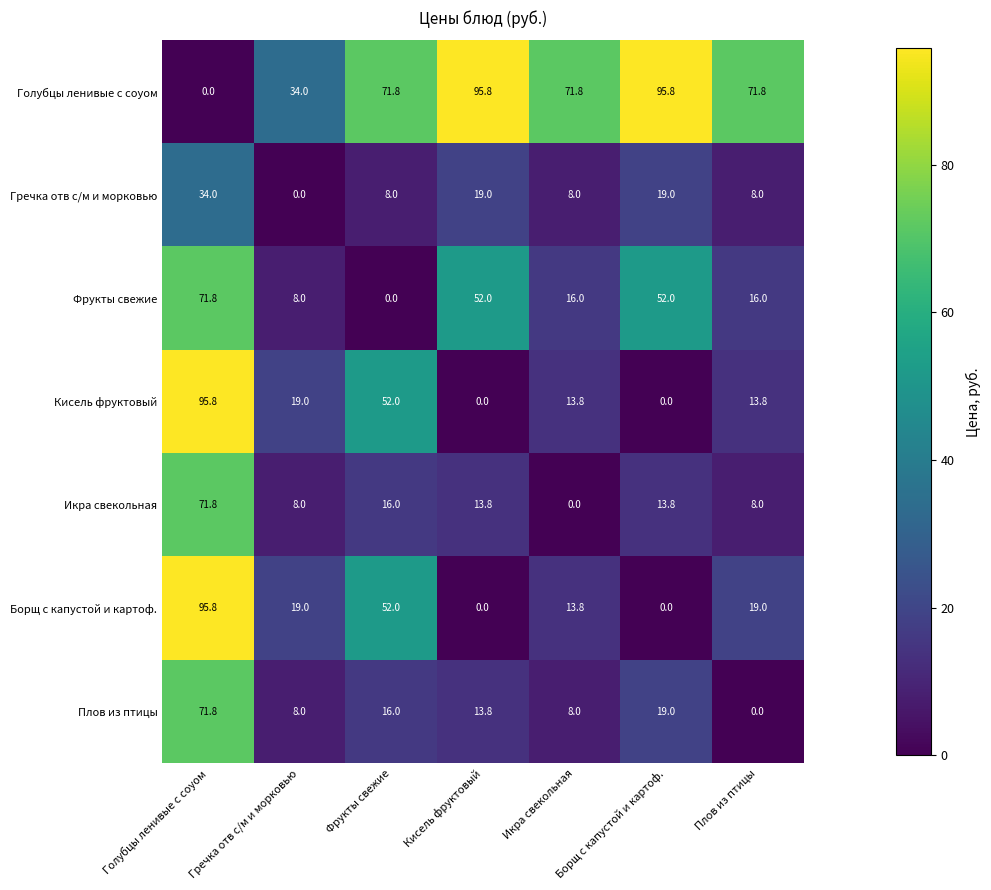

What is the difference between the second highest and minimum values in the Фрукты свежие series?

52.0